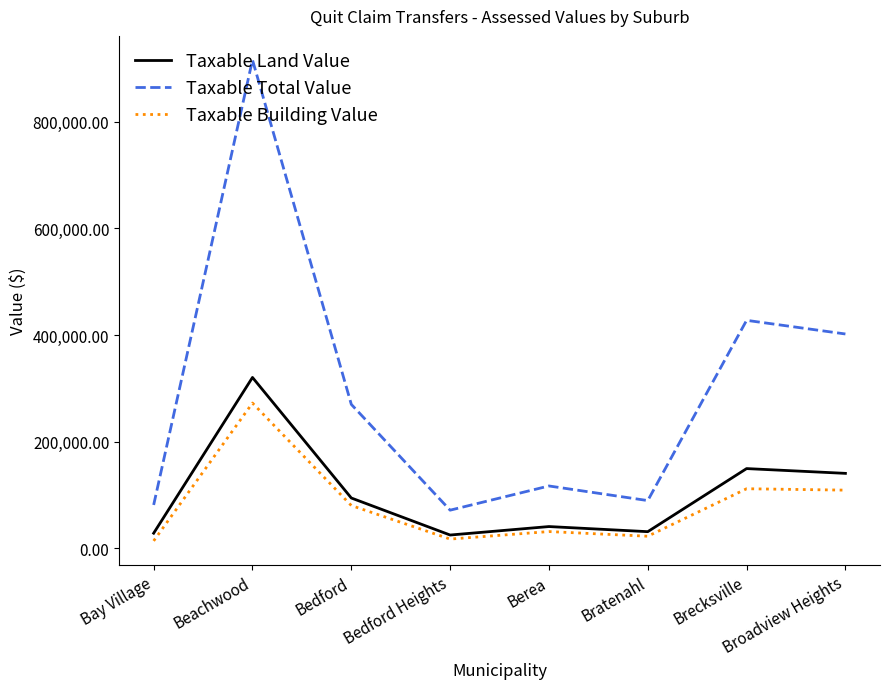

What is the average value of the Taxable Building Value series?

82526